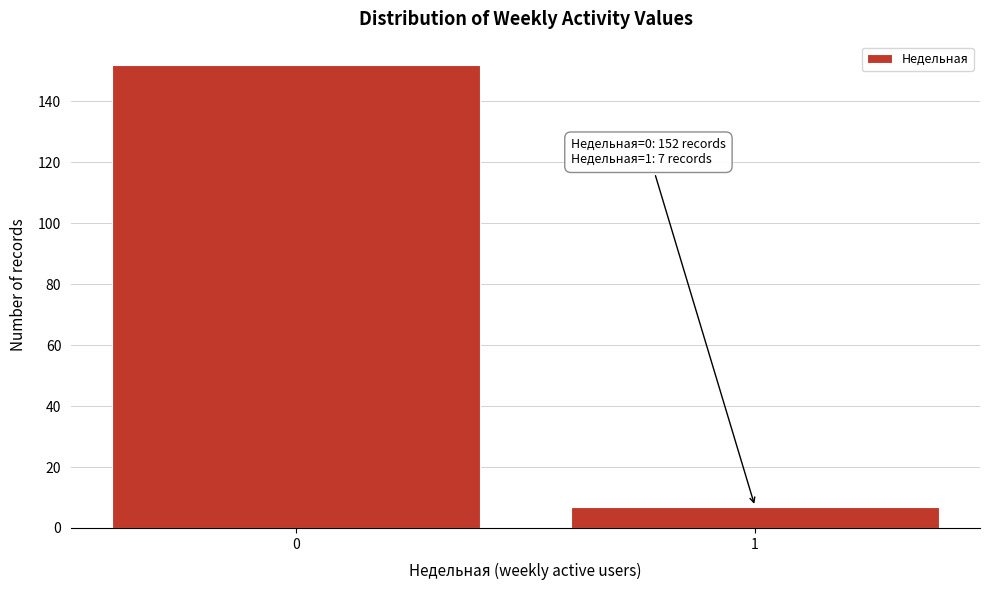

Reading right to left, list all the values displayed in this chart.

7	152